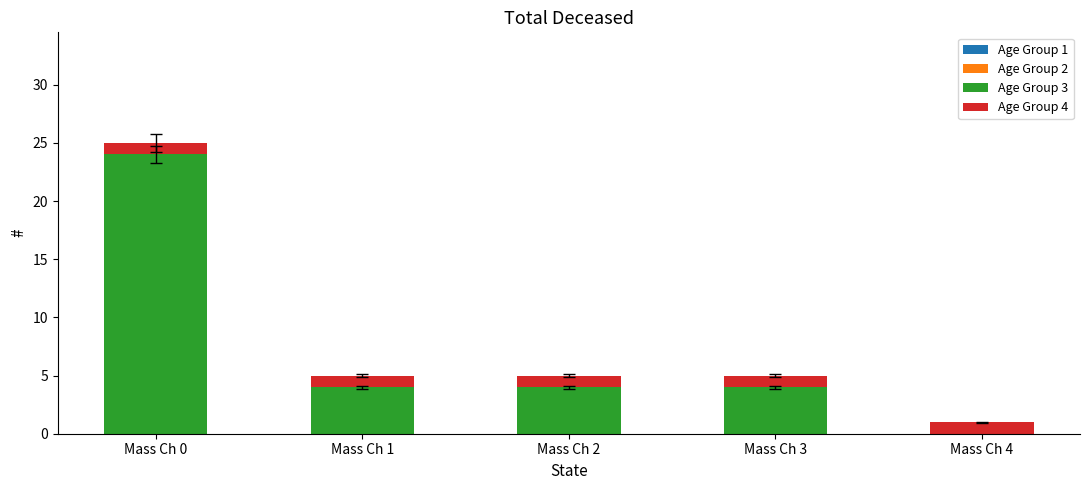

Is it true that Age Group 3 equals 2 at Mass Ch 3?

False